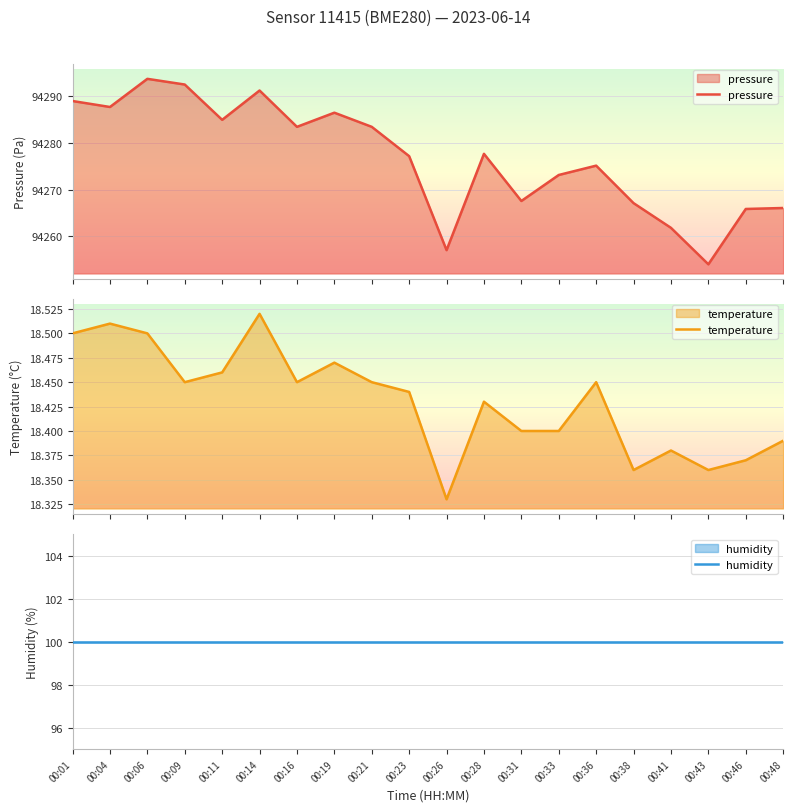

Which series has the widest spread of values?

pressure